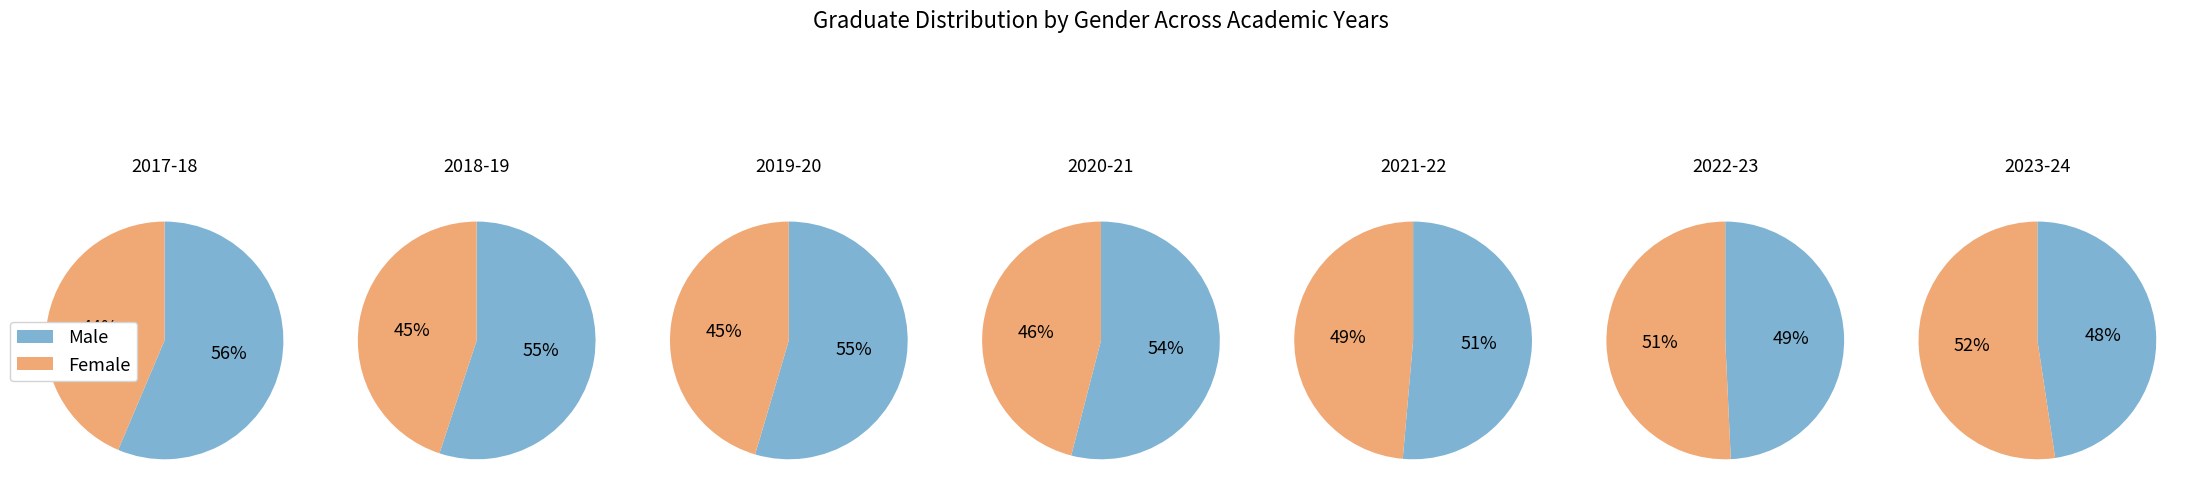

Count the number of slices in the pie.

7